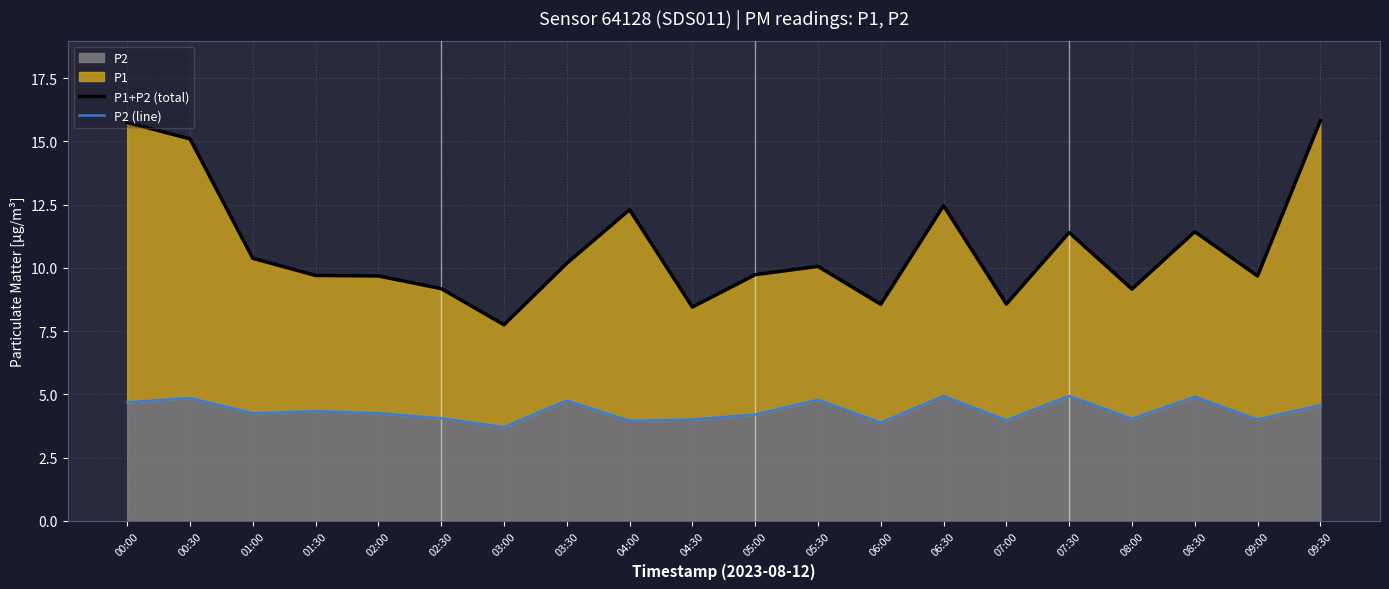

How many interior local valleys does the P1+P2 (total) series have?

6